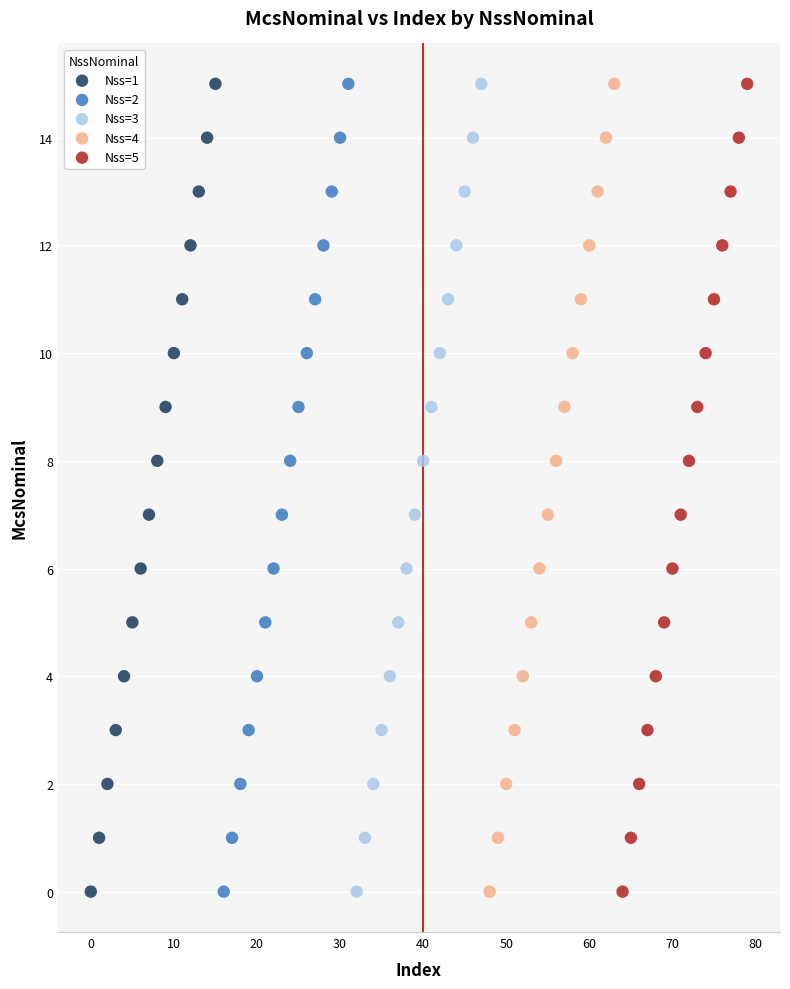

What are all the series names shown in the legend?

Nss=1, Nss=2, Nss=3, Nss=4, Nss=5